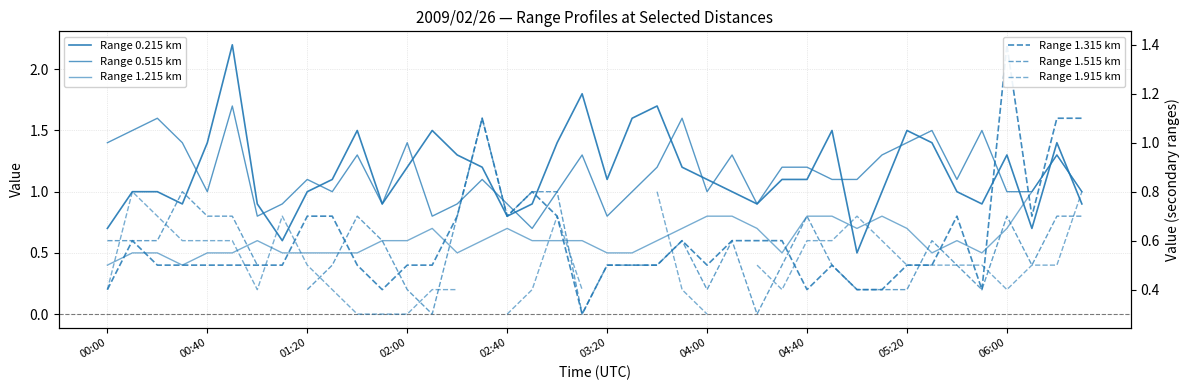

What is the total value across all series at 18?

5.2